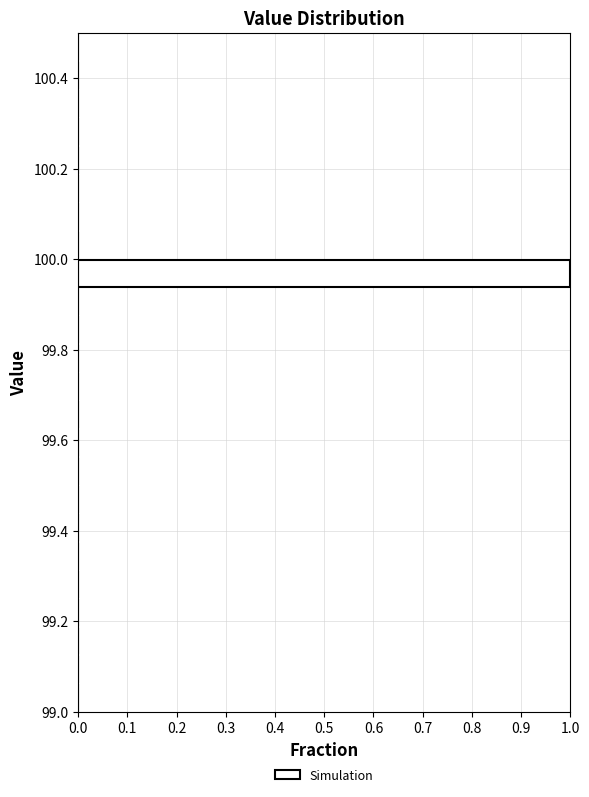

Read against the y-axis, roughly where is the centre of the longest bar?

99.96